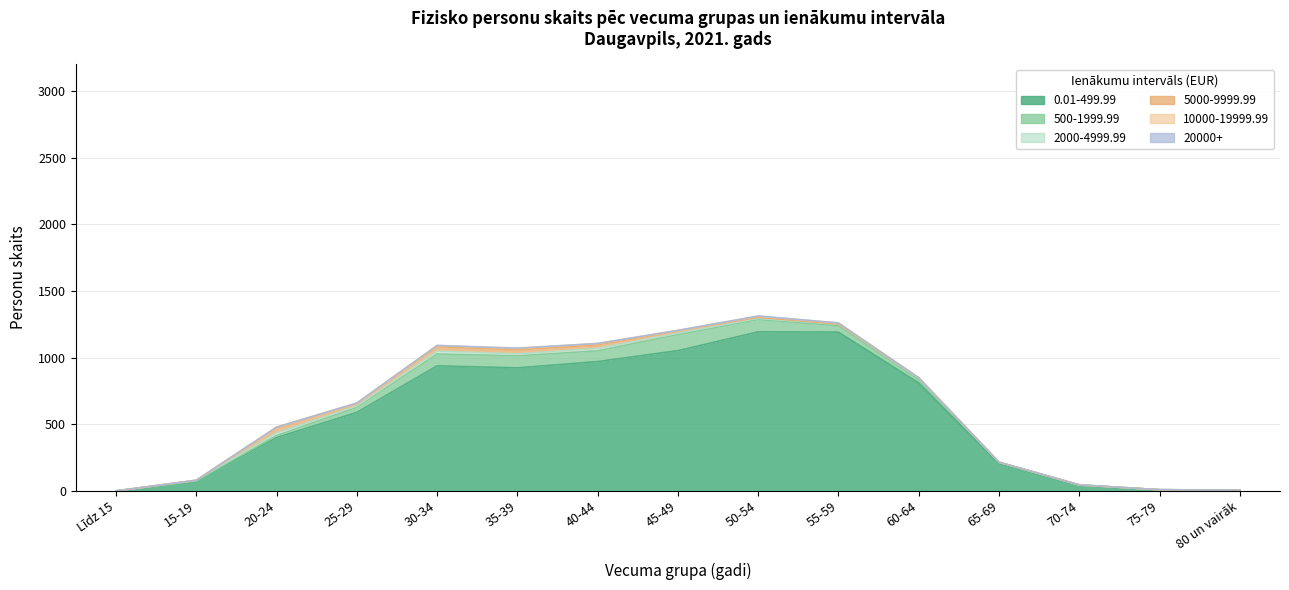

Which series has the largest range (max minus min)?

0.01-499.99